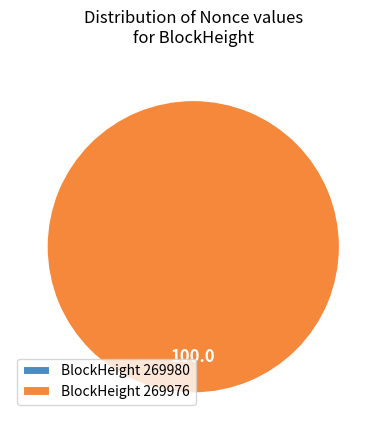

To the nearest percent, what is the difference between the largest and smallest slice percentages?

100%